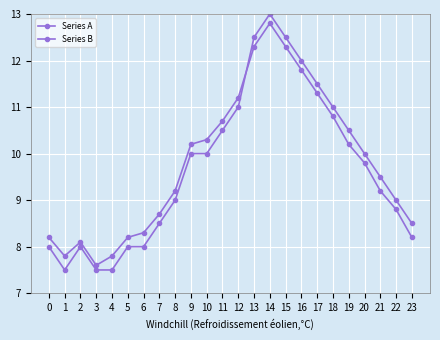

What is the greatest value displayed?

13.0